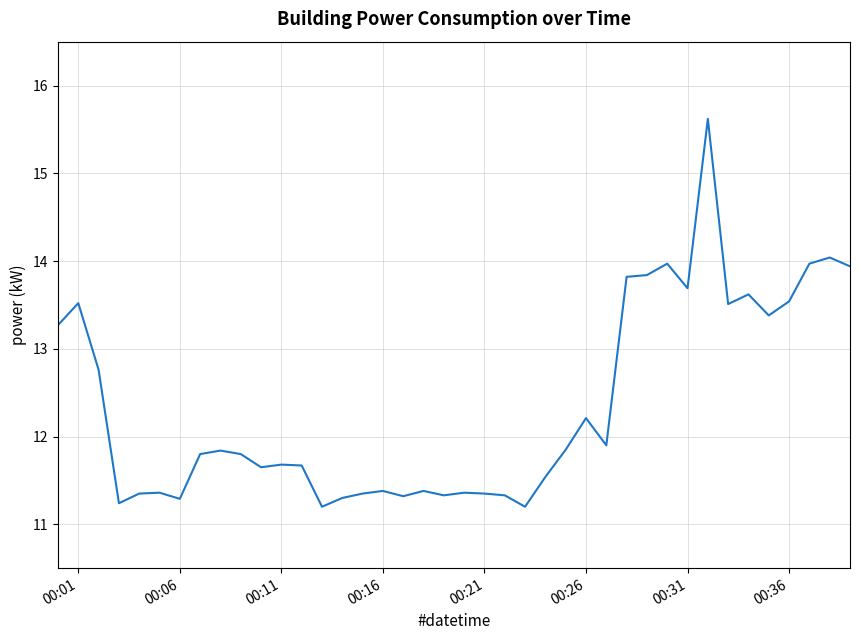

What is the minimum value shown in the chart?

11.2